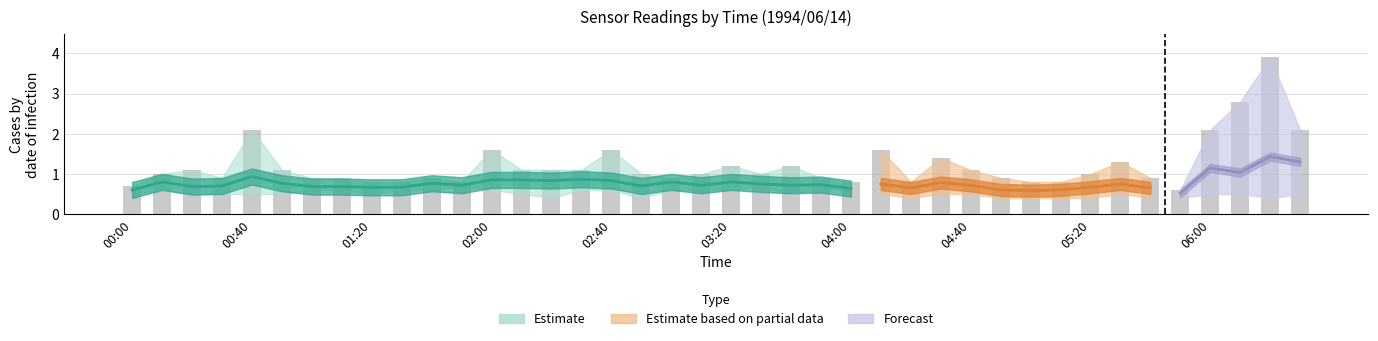

At which category is the sum across all series the highest?

06:20